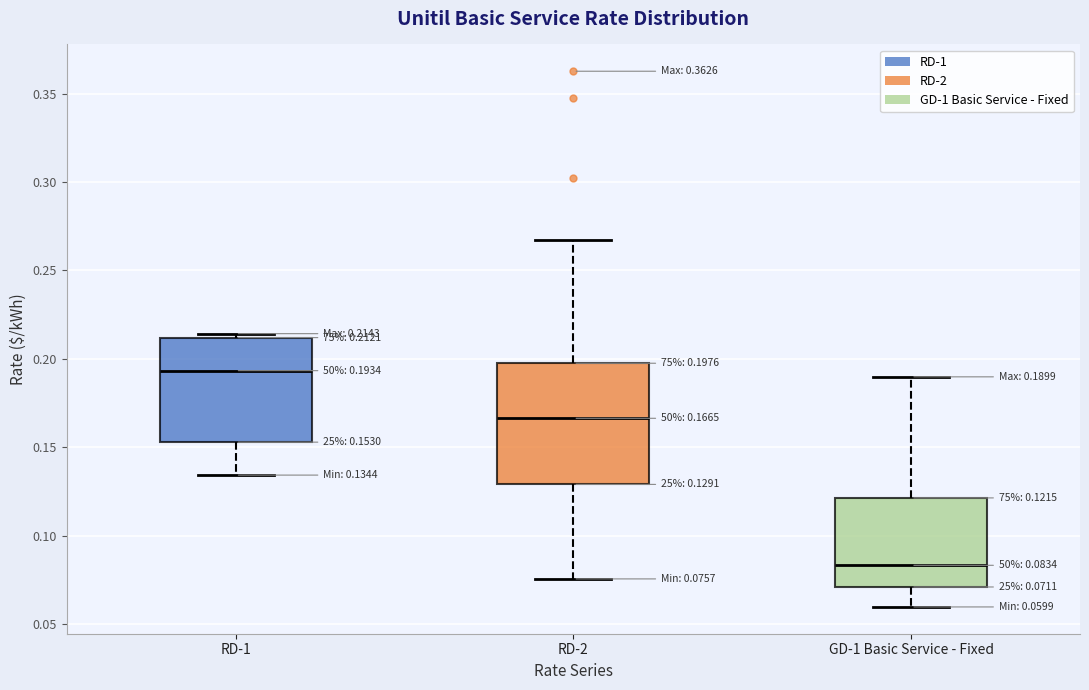

Which box is the tallest, from its lower edge to its upper edge?

RD-2